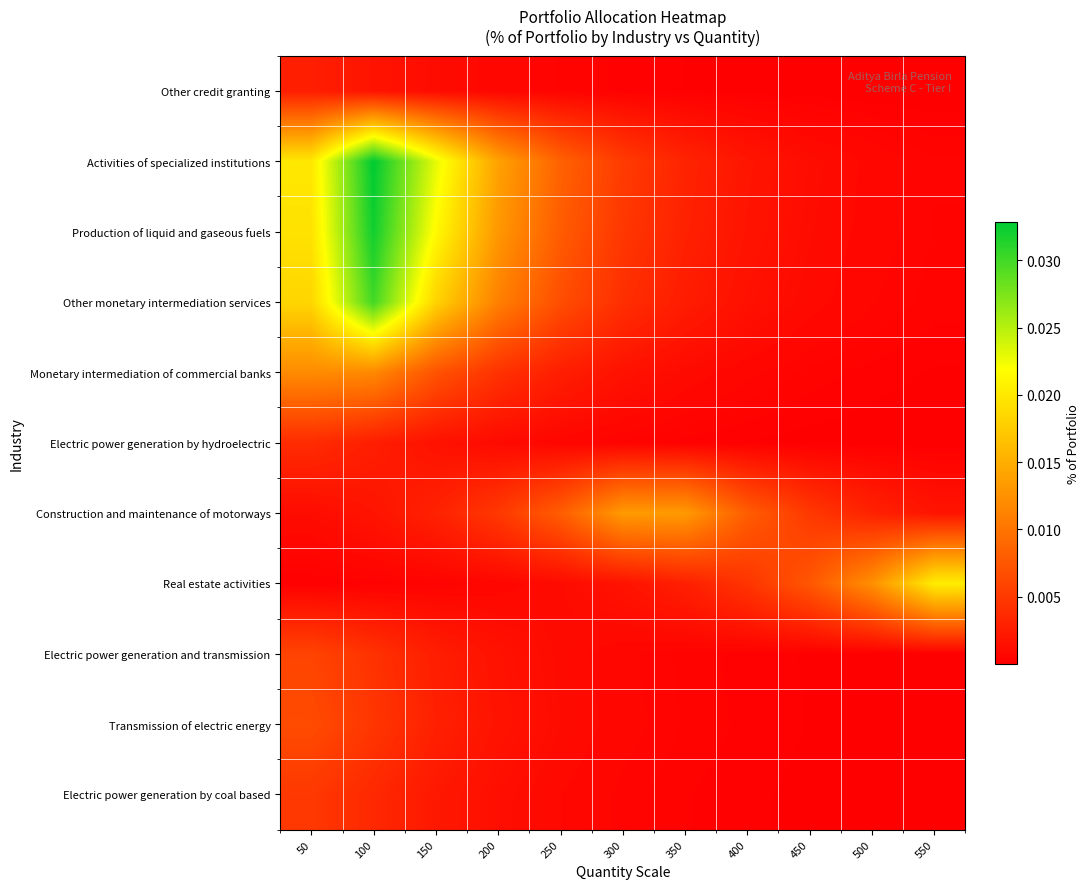

Rank the series at 50 from lowest to highest value.

Real estate activities, Construction and maintenance of motorways, Other credit granting, Electric power generation by hydroelectric, Electric power generation by coal based, Electric power generation and transmission, Transmission of electric energy, Monetary intermediation of commercial banks, Other monetary intermediation services, Production of liquid and gaseous fuels, Activities of specialized institutions